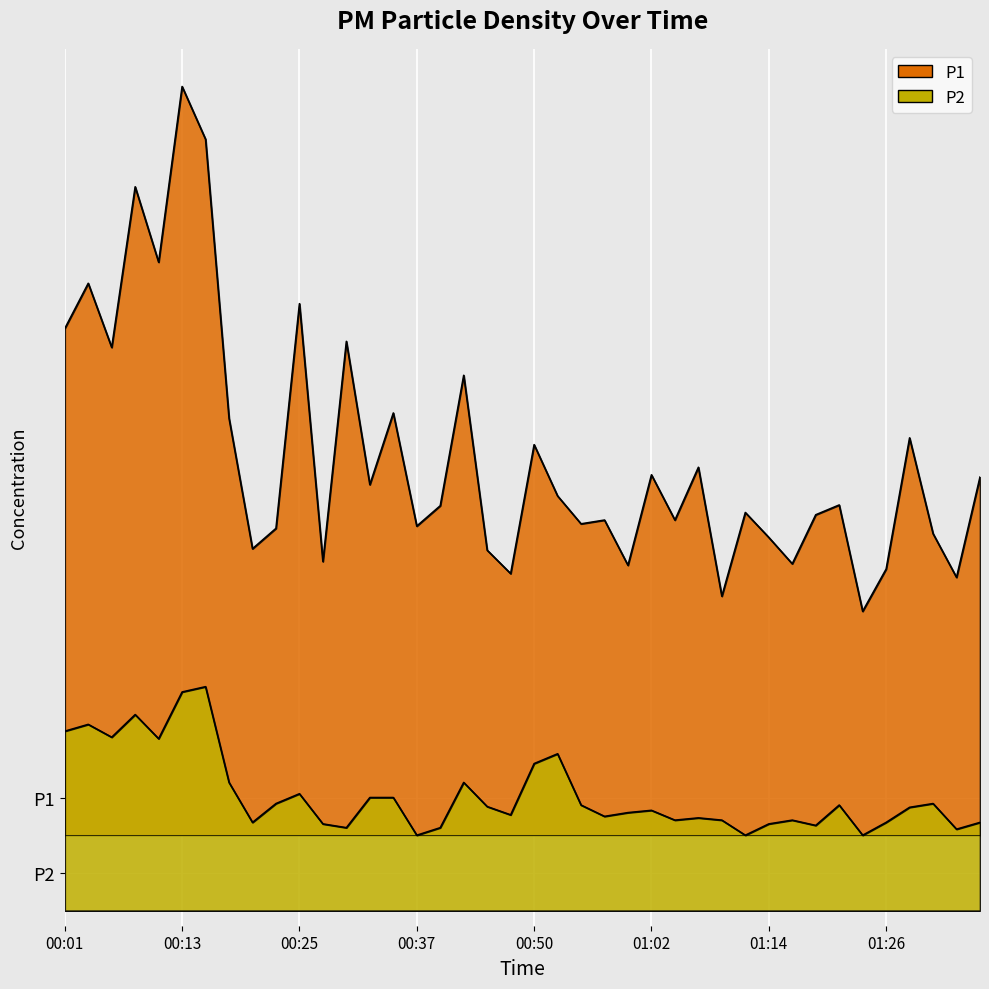

True or false: P2 has a value of 1.5 at 01:24.

False